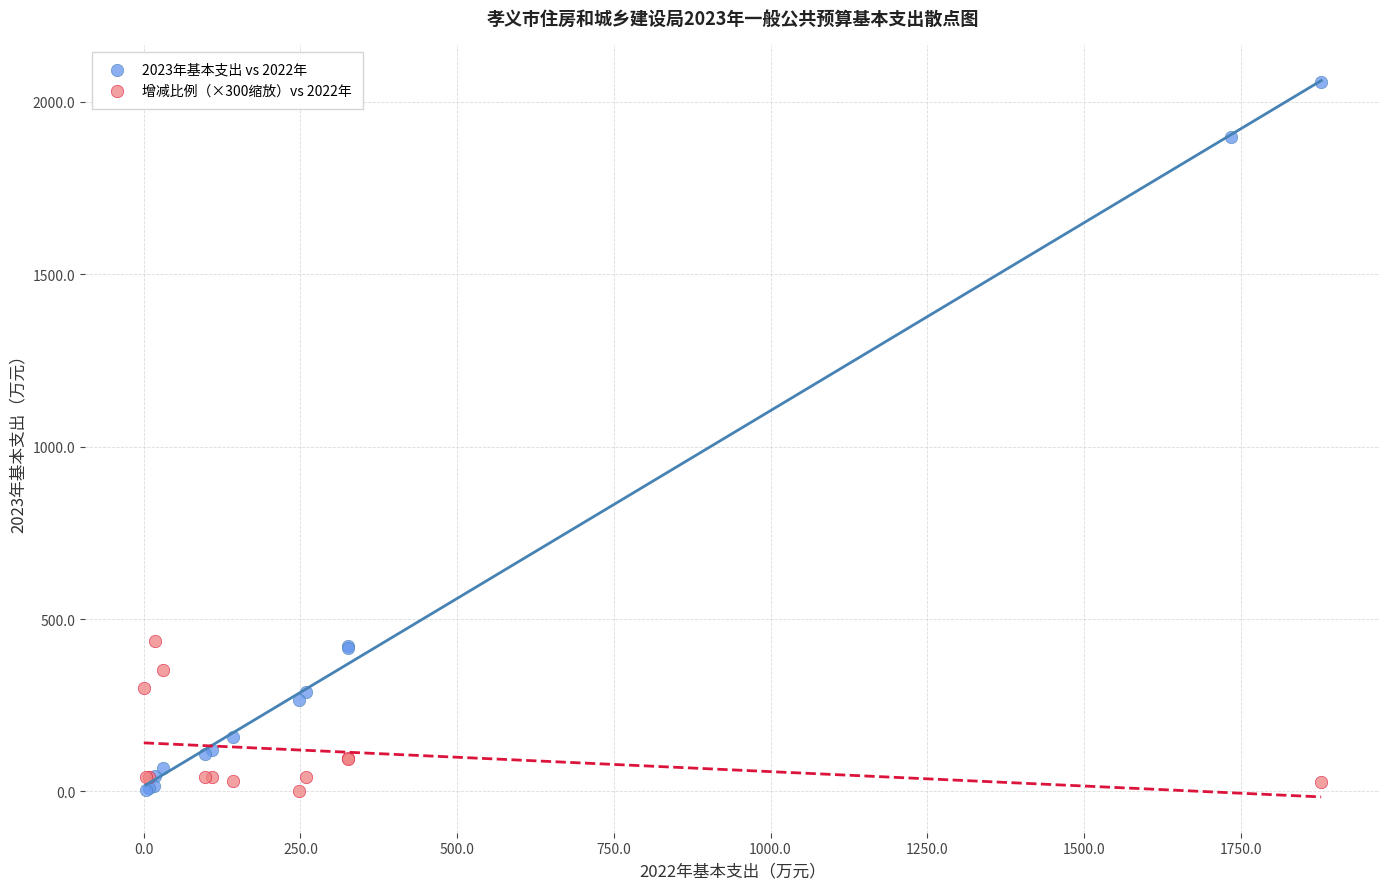

Which series reaches the maximum Y coordinate?

2023年基本支出 vs 2022年